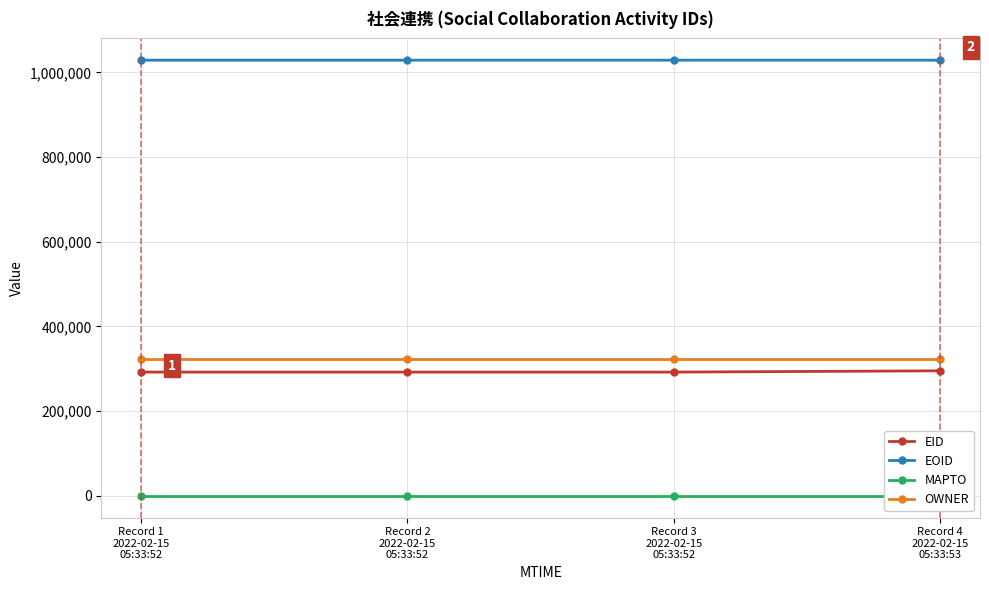

Which series has the largest total across all categories?

EOID